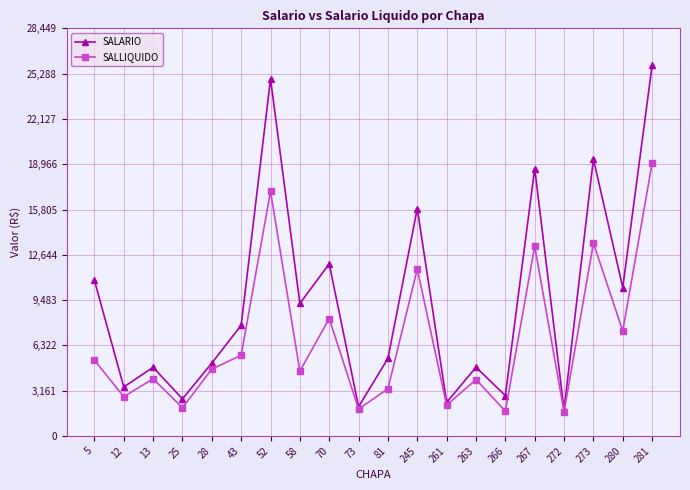

Which series has the largest total across all categories?

SALARIO